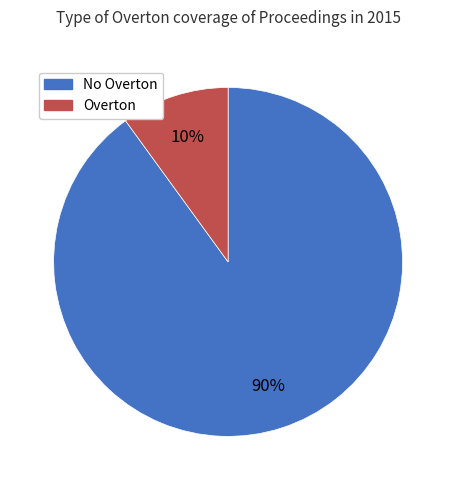

Is there any slice that represents more than half of the pie?

Yes